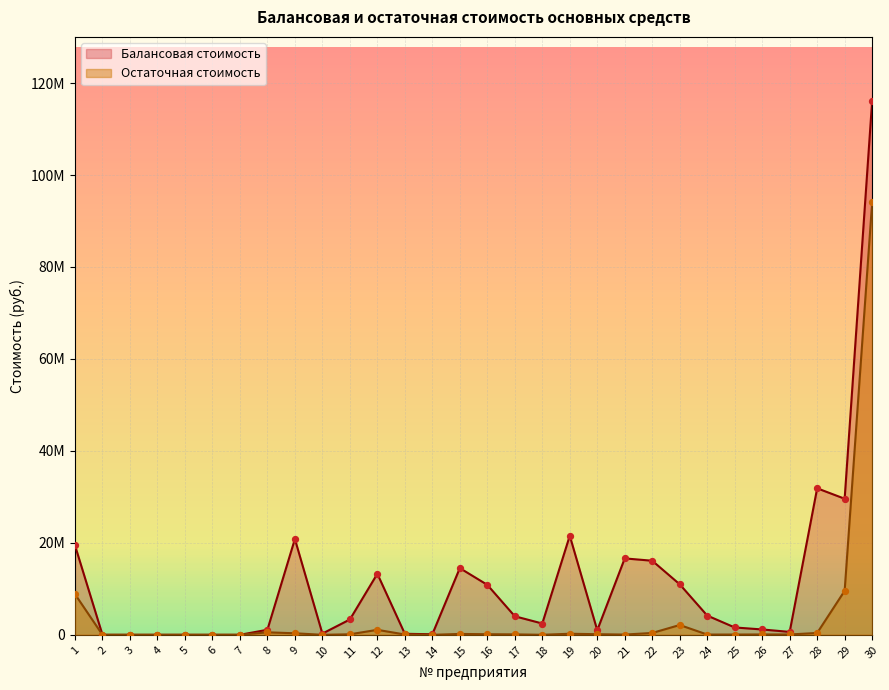

Which series reaches the maximum Y coordinate?

Балансовая стоимость